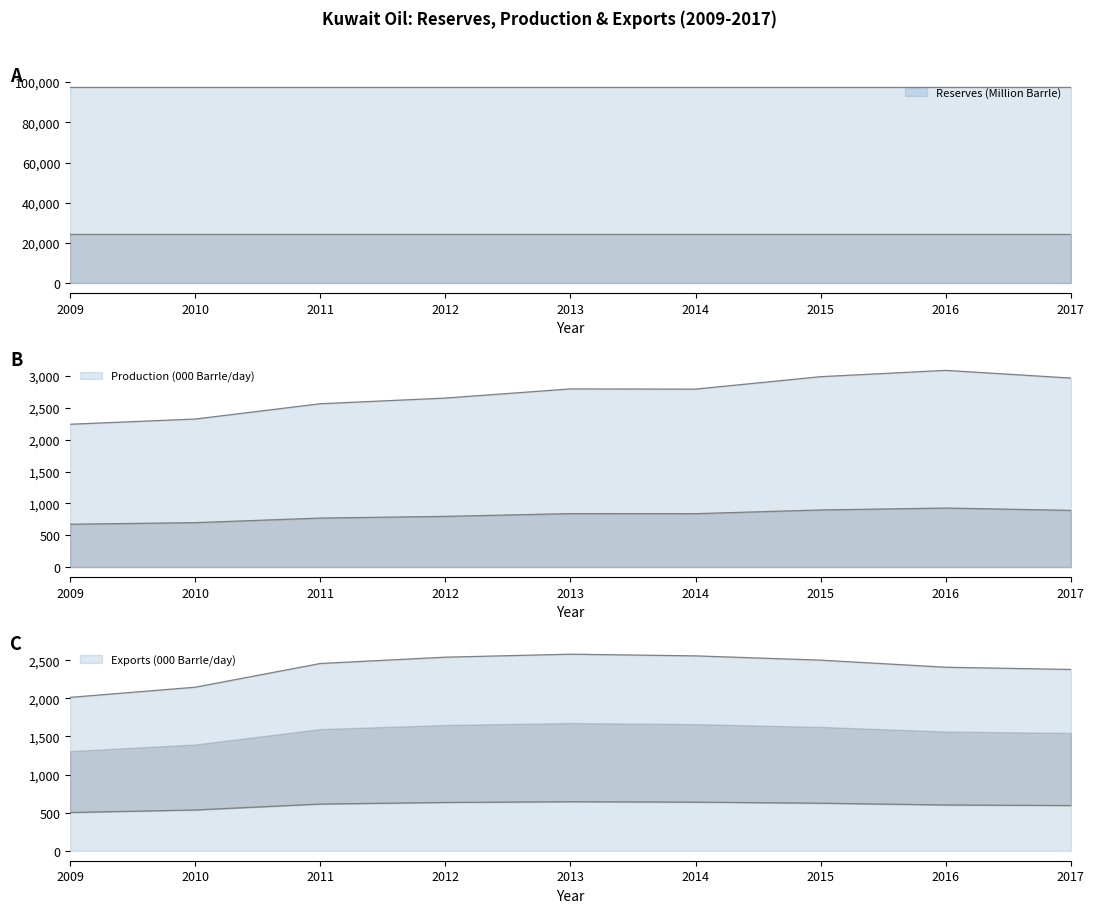

True or false: Exports (000 Barrle/day) and Production (000 Barrle/day) intersect in this chart.

False